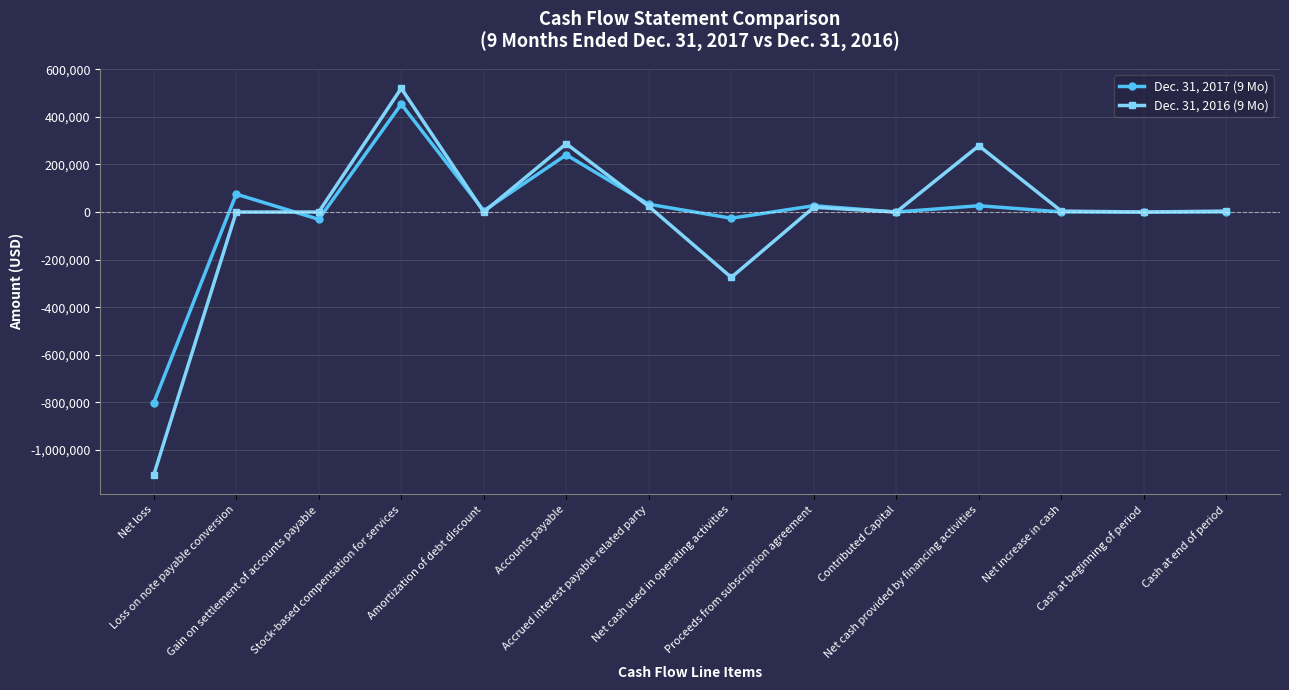

True or false: Dec. 31, 2017 (9 Mo) and Dec. 31, 2016 (9 Mo) intersect in this chart.

True